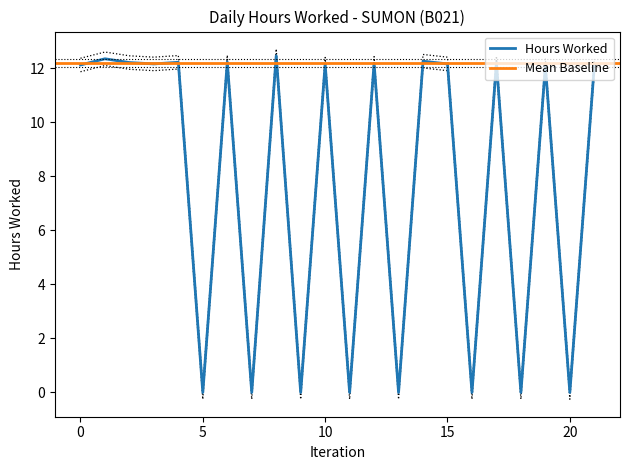

What is the sum of all values?

176.5